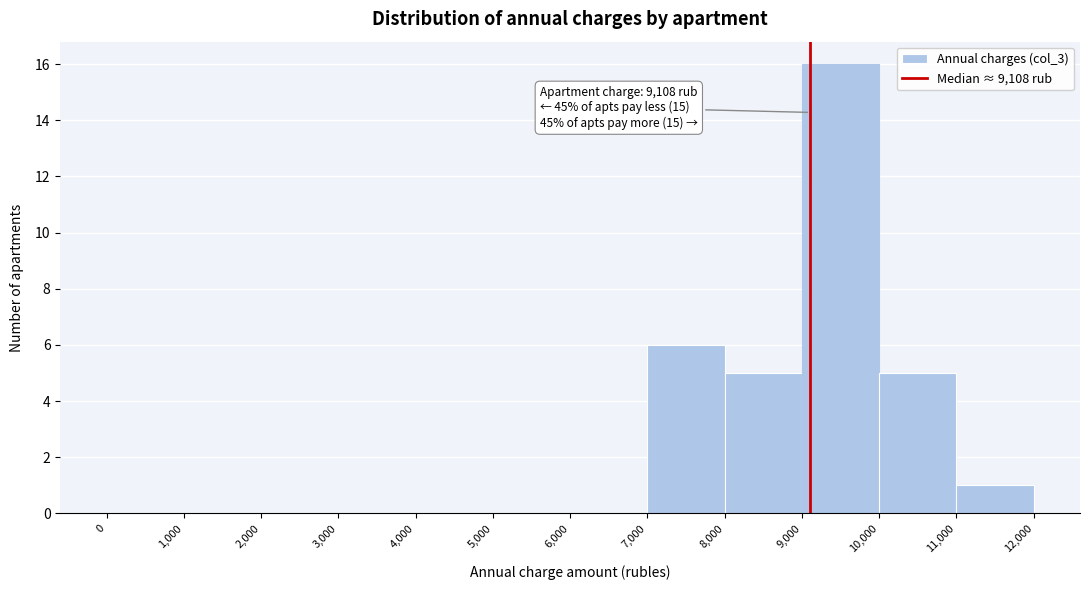

Over which range of the x-axis is the bar tallest?

9,000 to 10,000